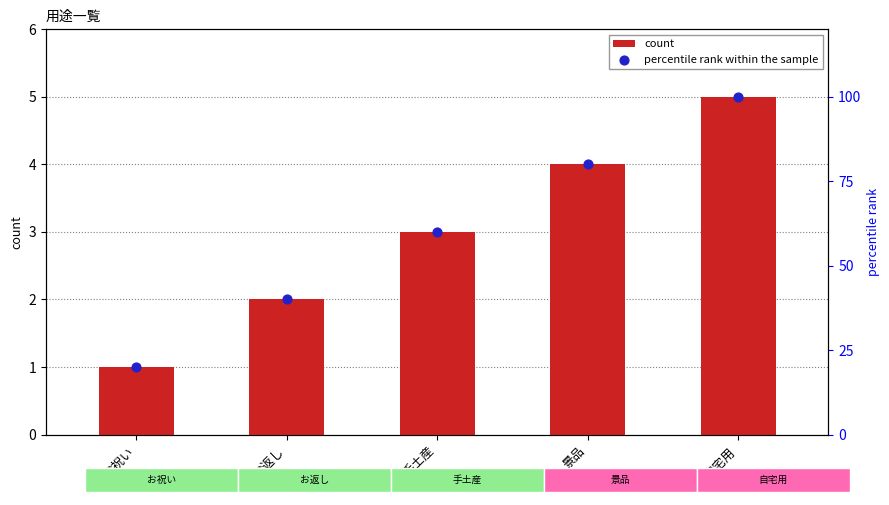

What are all the series names shown in the legend?

count, percentile rank within the sample